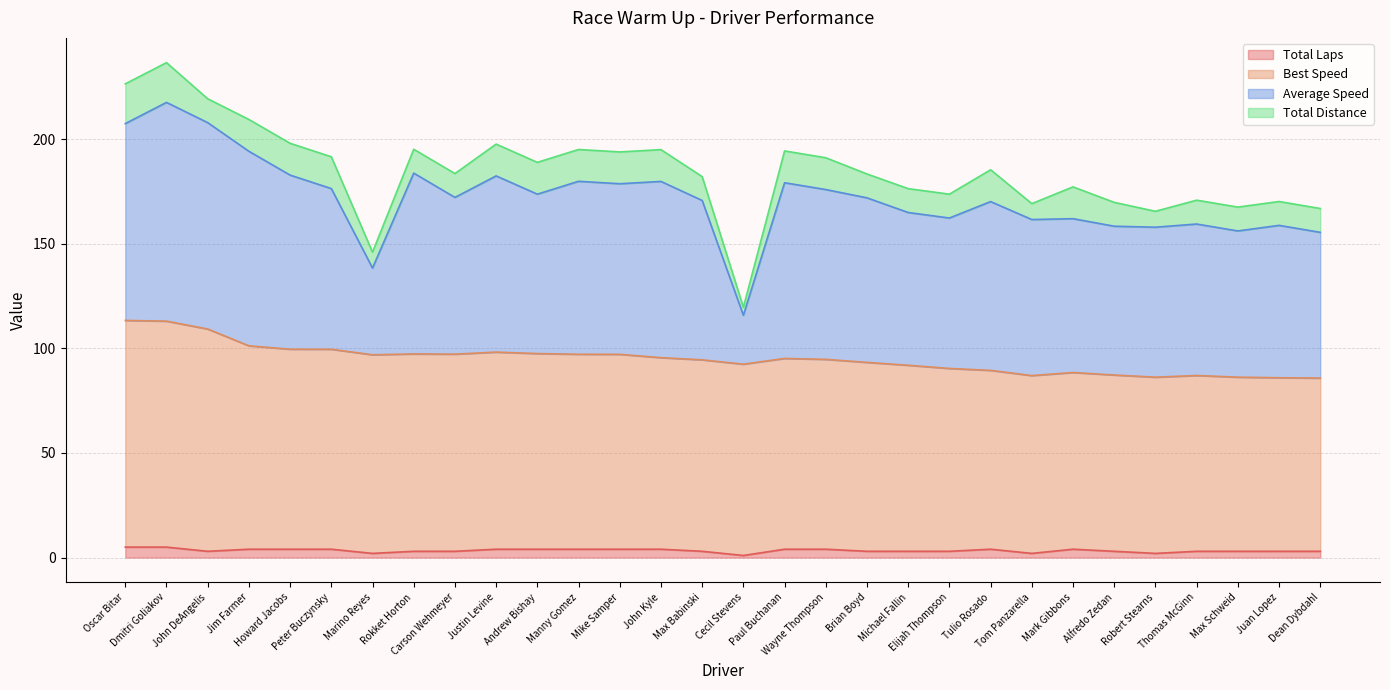

What are all the series names shown in the legend?

Total Laps, Best Speed, Average Speed, Total Distance